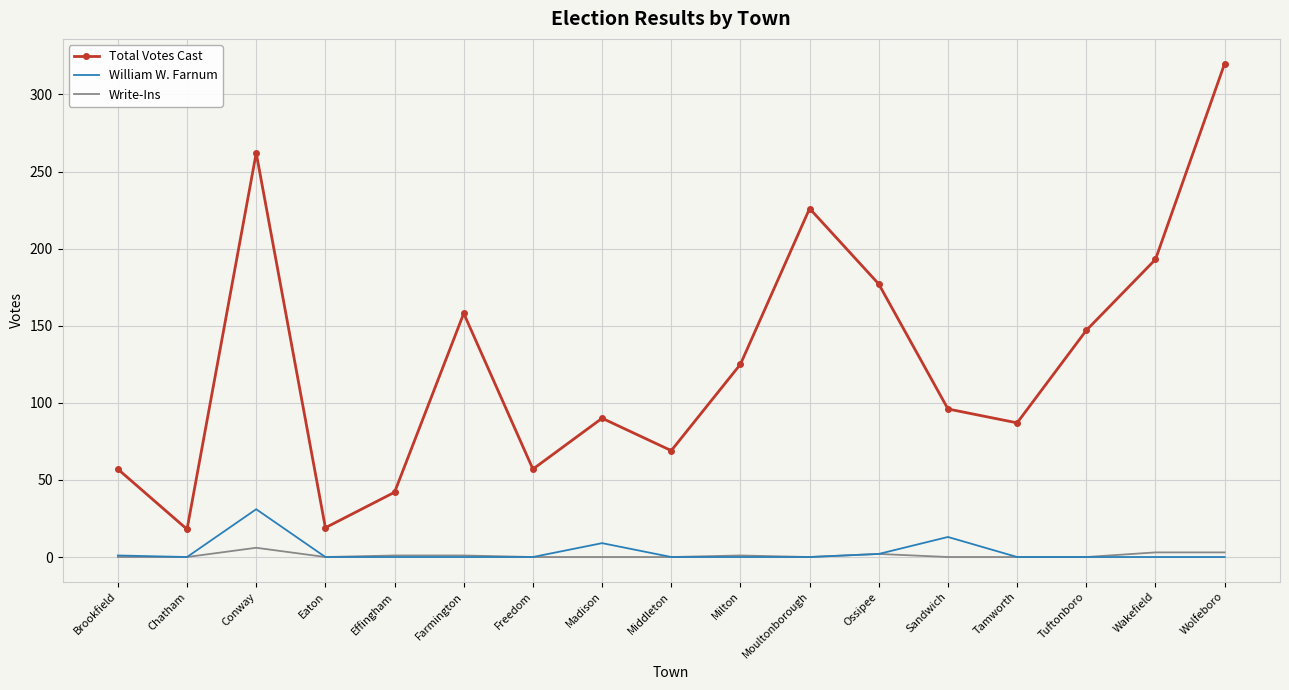

Which series changed the most between Farmington and Tamworth?

Total Votes Cast